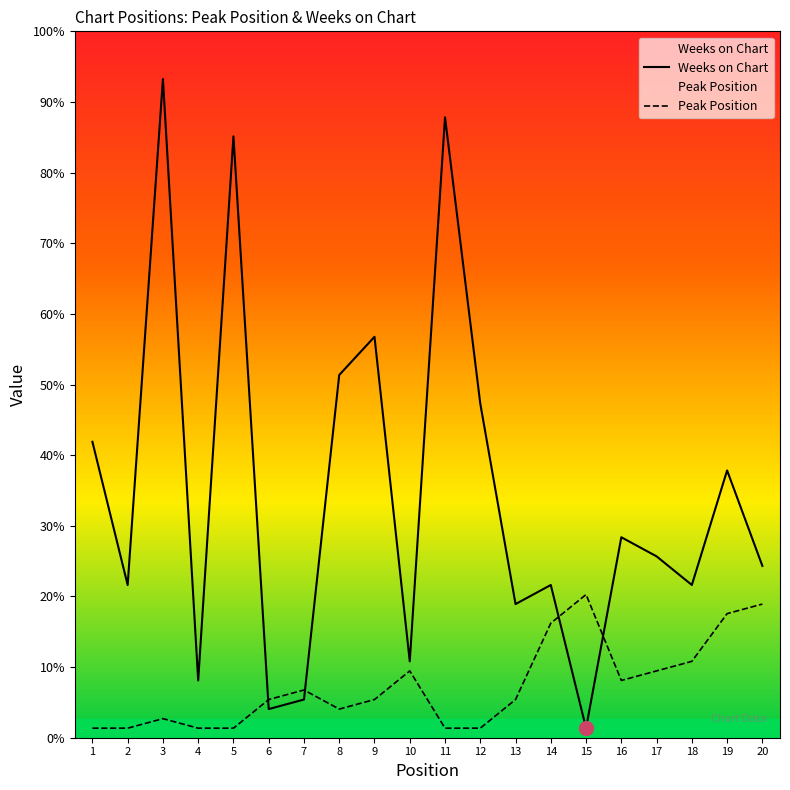

Does the chart have visible grid lines?

No